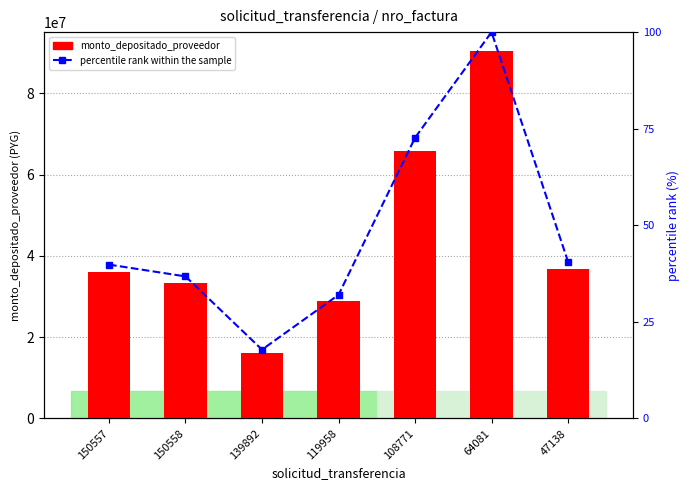

How many values in the percentile rank within the sample series are below 39?

3